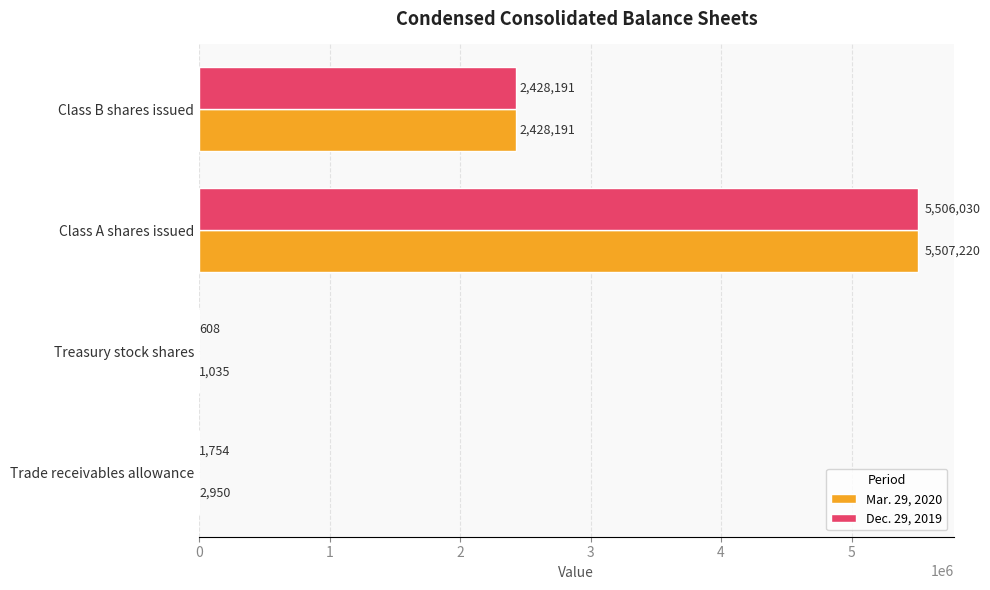

Is the value of Dec. 29, 2019 at Trade receivables allowance greater than the value of Mar. 29, 2020 at Class B shares issued?

No